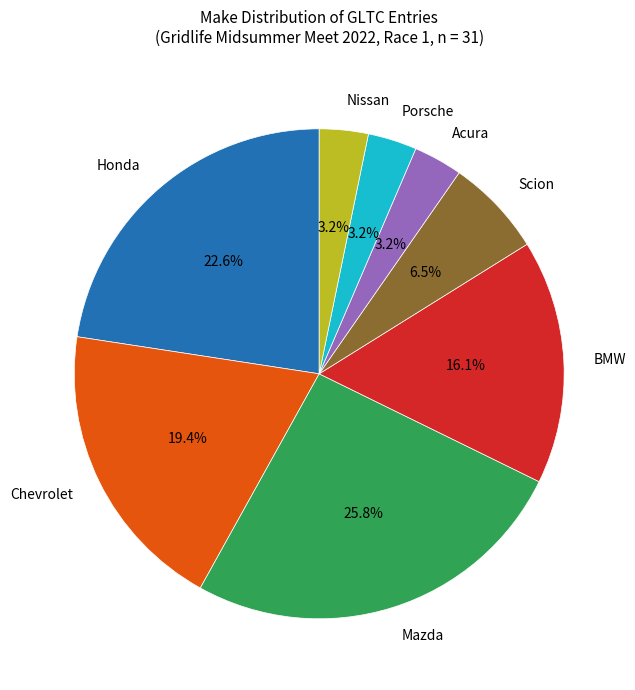

What is the largest slice in the pie chart?

Mazda